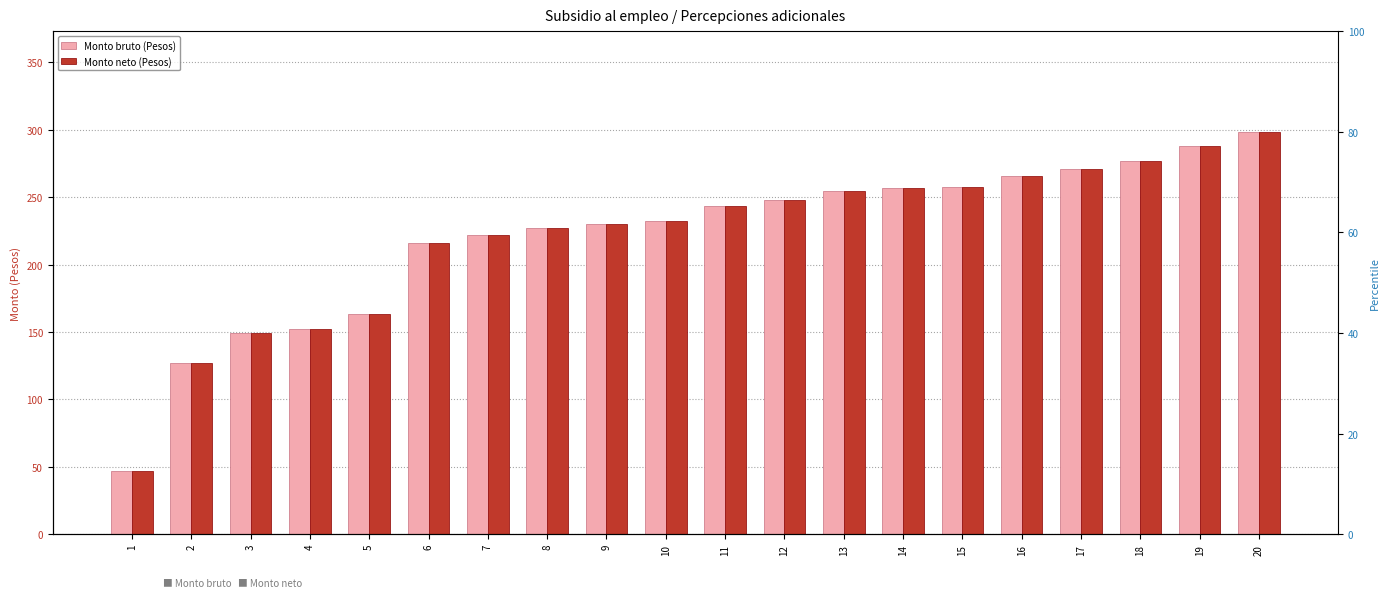

Reading right to left, extract all data points from this chart.

Monto bruto (Pesos): 298.5	287.5	276.6	271.1	265.7	257.2	256.7	254.5	248.1	243.6	232.6	229.9	227.1	221.7	216.2	163.0	152.1	149.4	127.2	46.8
Monto neto (Pesos): 298.5	287.5	276.6	271.1	265.7	257.2	256.7	254.5	248.1	243.6	232.6	229.9	227.1	221.7	216.2	163.0	152.1	149.4	127.2	46.8